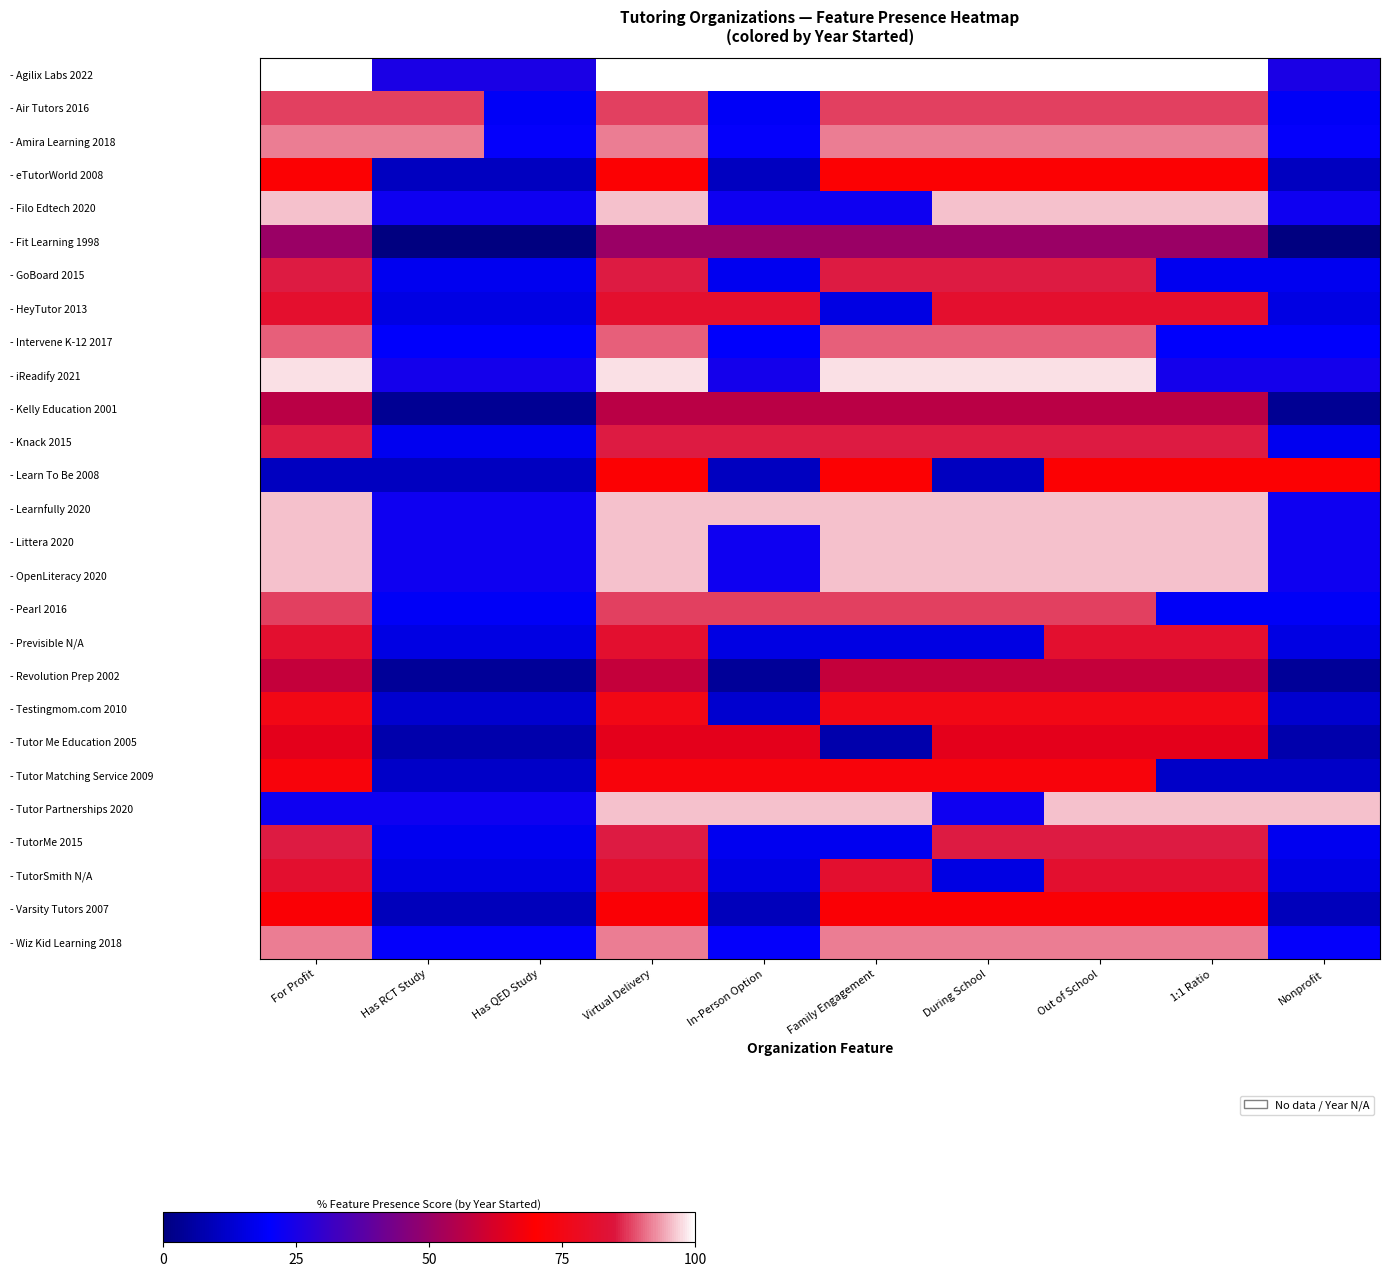

At which category does the chart reach its minimum across all series?

Has RCT Study